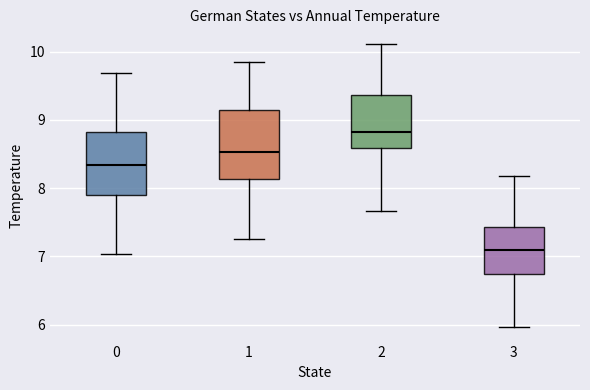

Reading left to right, read every box against the y-axis: the position of its median line, the range the box covers, and the ends of its whiskers. The values are not printed on the chart, so give them approximately, as read against the axis.

0: median 8.3, box 7.9 to 8.8, whiskers 7.0 to 9.7
1: median 8.5, box 8.1 to 9.1, whiskers 7.3 to 9.9
2: median 8.8, box 8.6 to 9.4, whiskers 7.7 to 10.1
3: median 7.1, box 6.7 to 7.4, whiskers 6.0 to 8.2